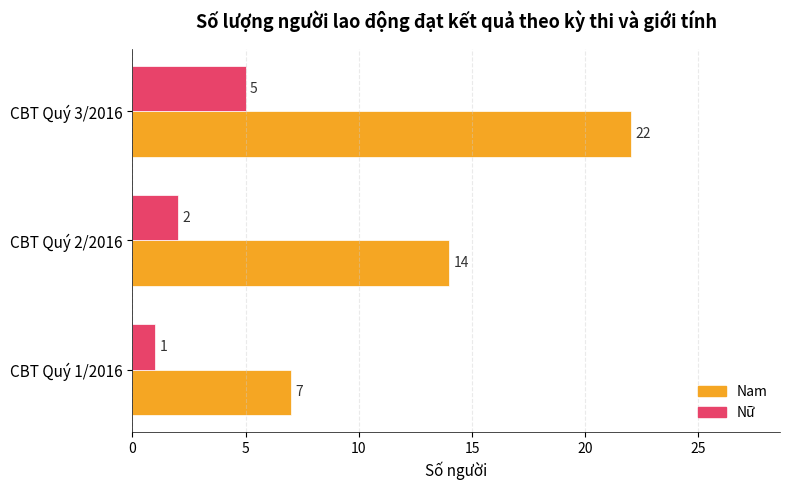

What is the difference between the maximum and minimum values in the Nam series?

15